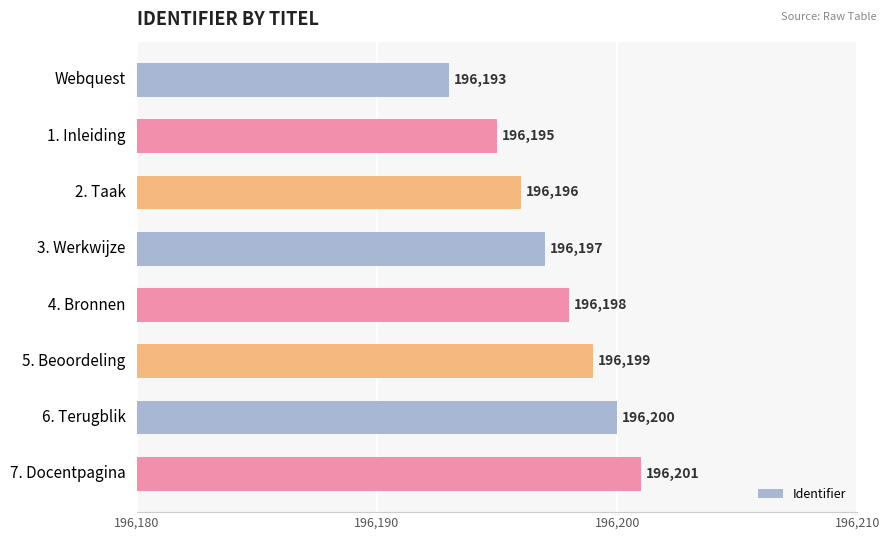

What is the difference between the maximum and minimum values?

8